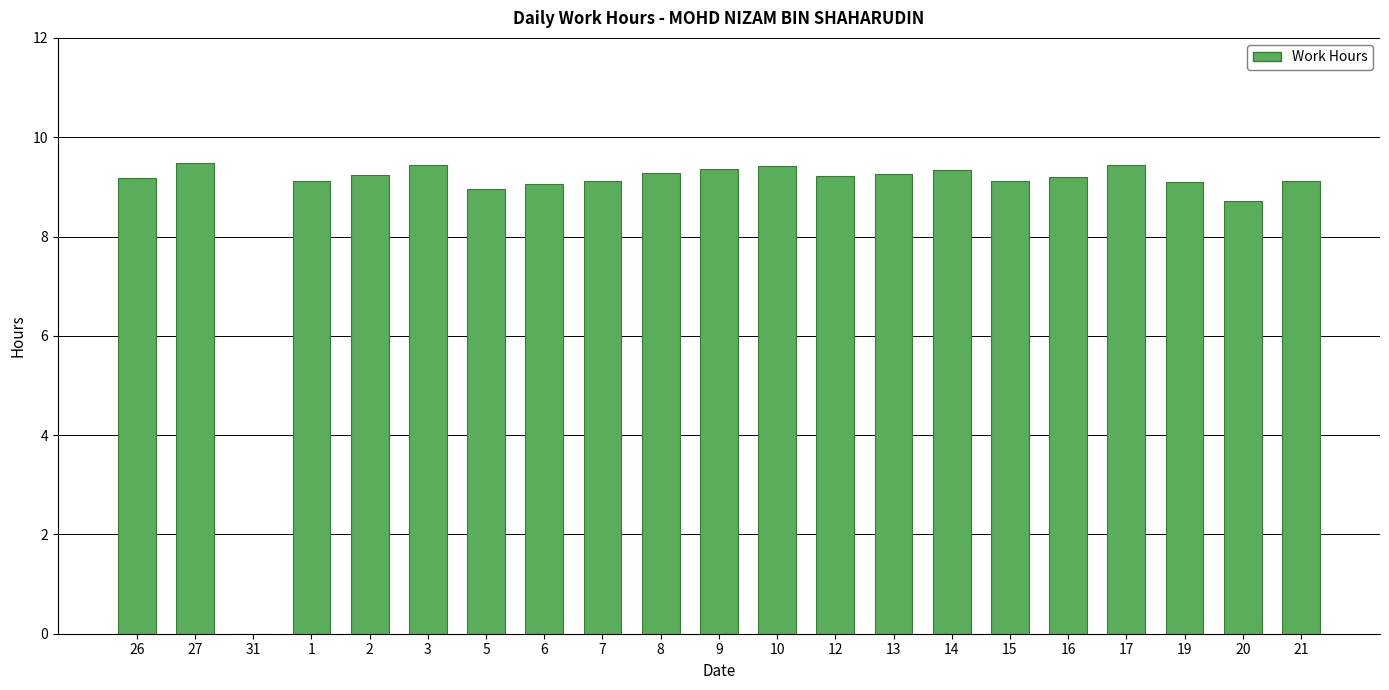

Approximately how many times larger is the value at 12 compared to 17?

1.0